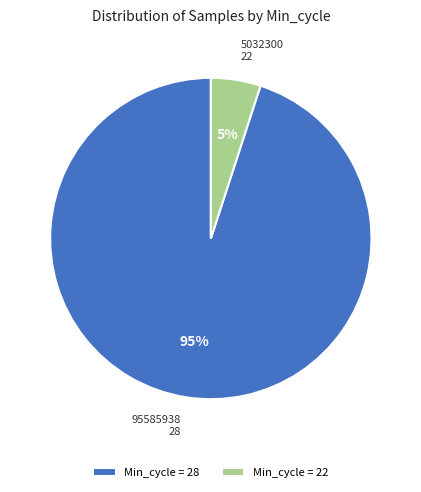

Which has a higher value, 95585938 28 or 5032300 22?

95585938 28